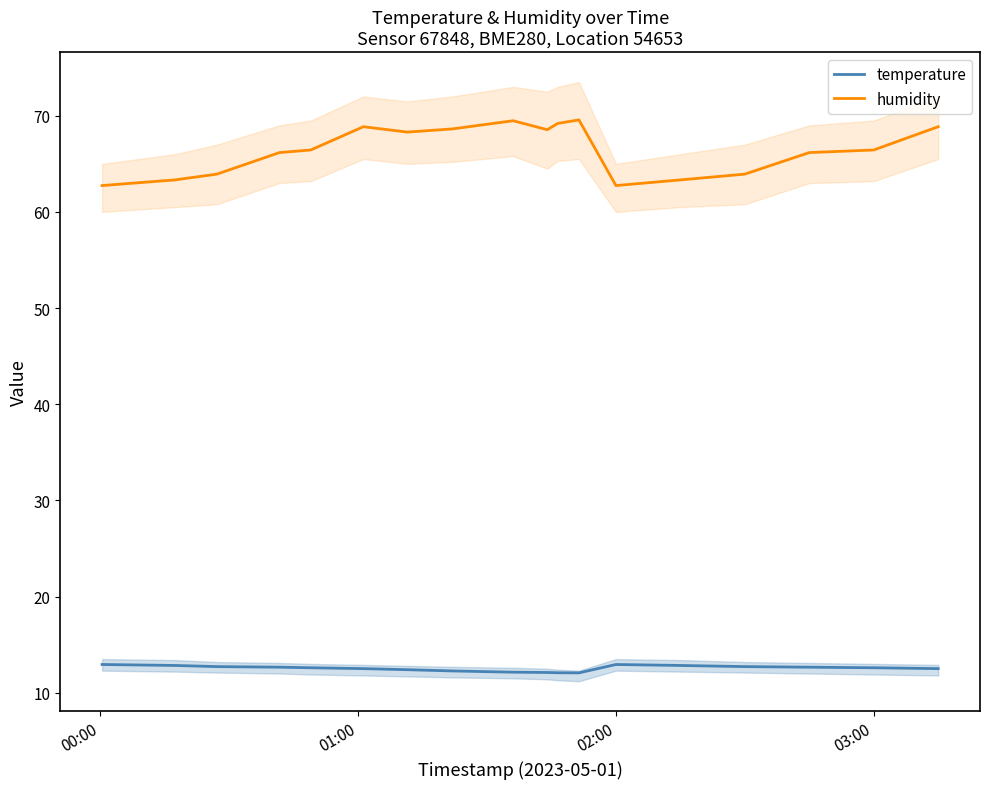

What is the lowest value of the temperature series?

12.1